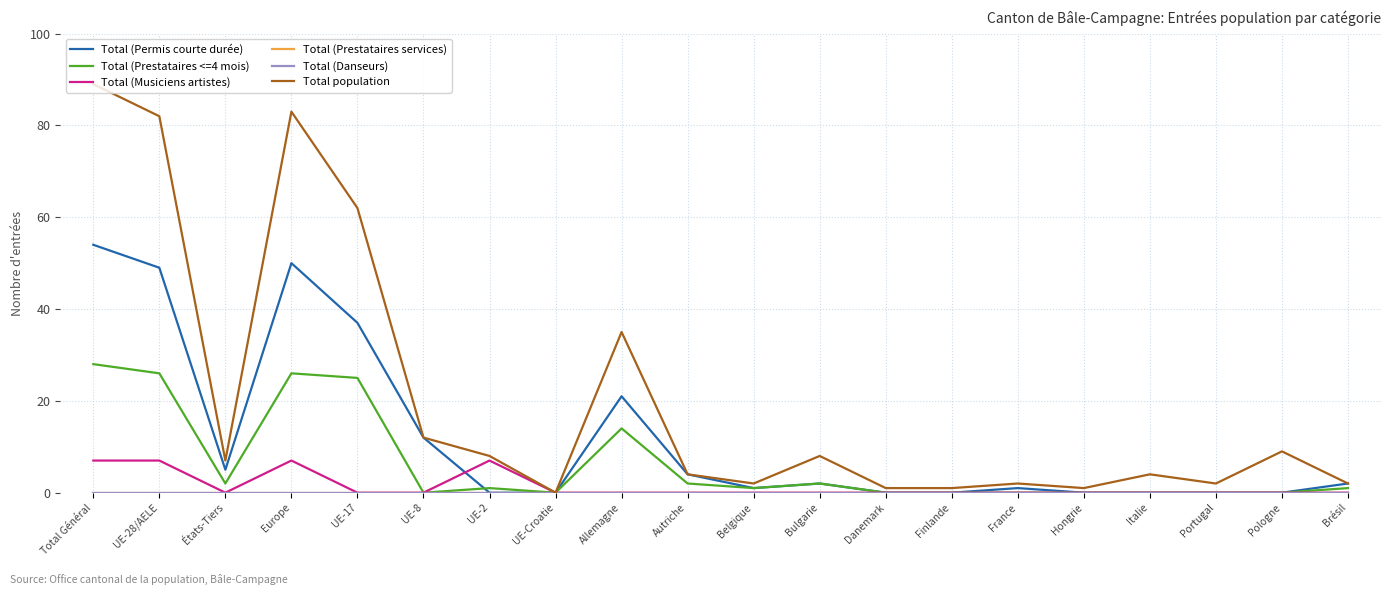

Does the chart display data point markers on the line(s)?

No